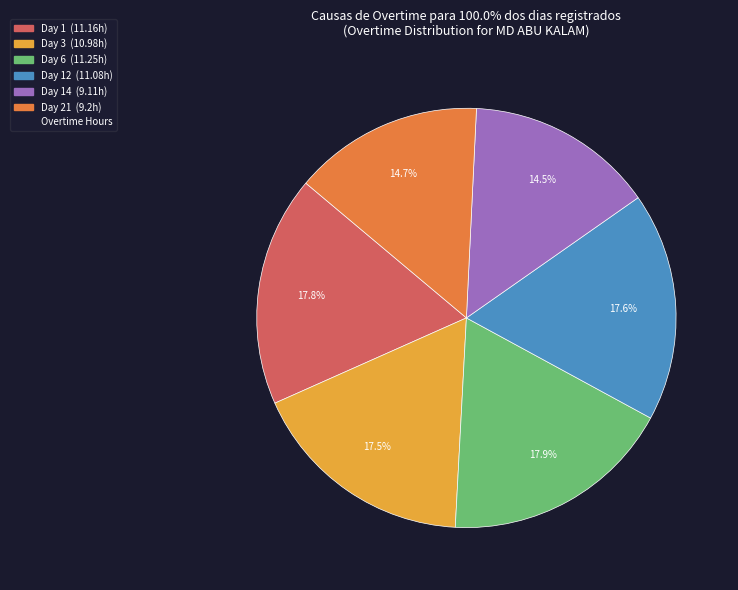

Is there a majority slice in this chart?

No